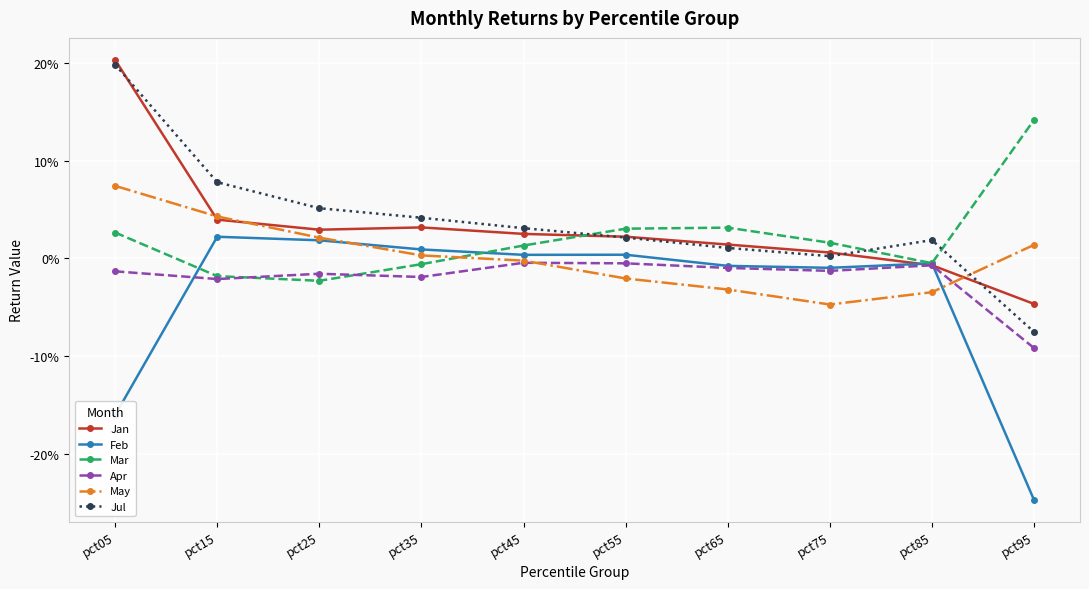

At how many categories does at least one series exceed 0?

10